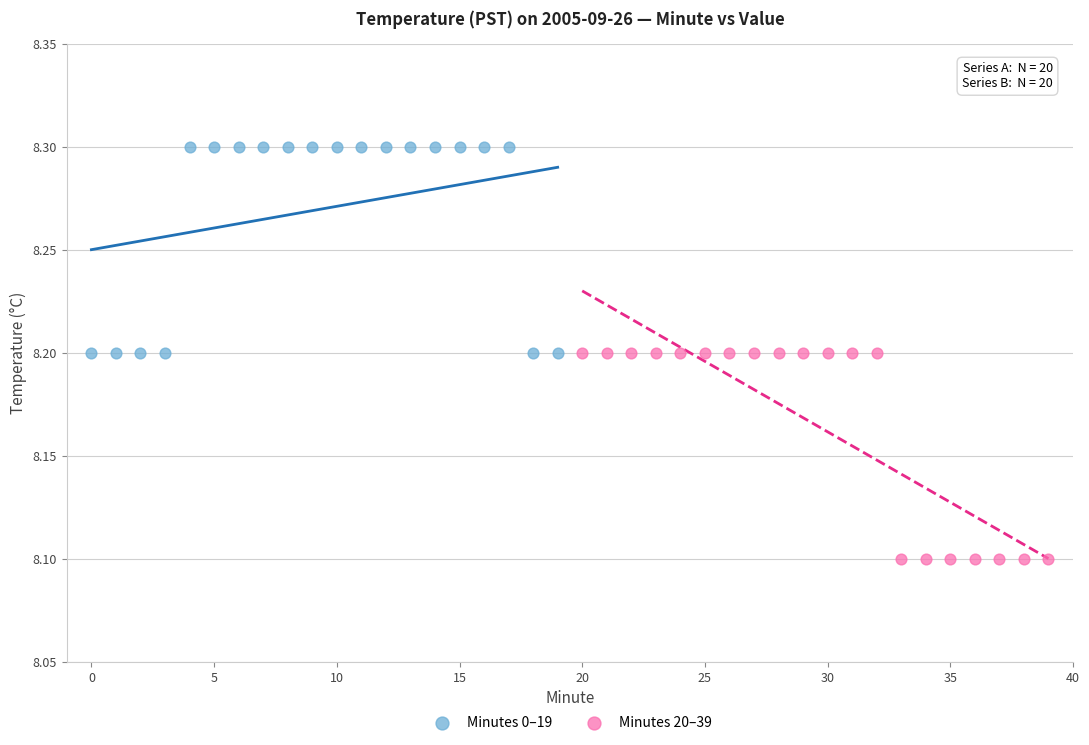

Which series contains the lowest Y value?

Minutes 20–39